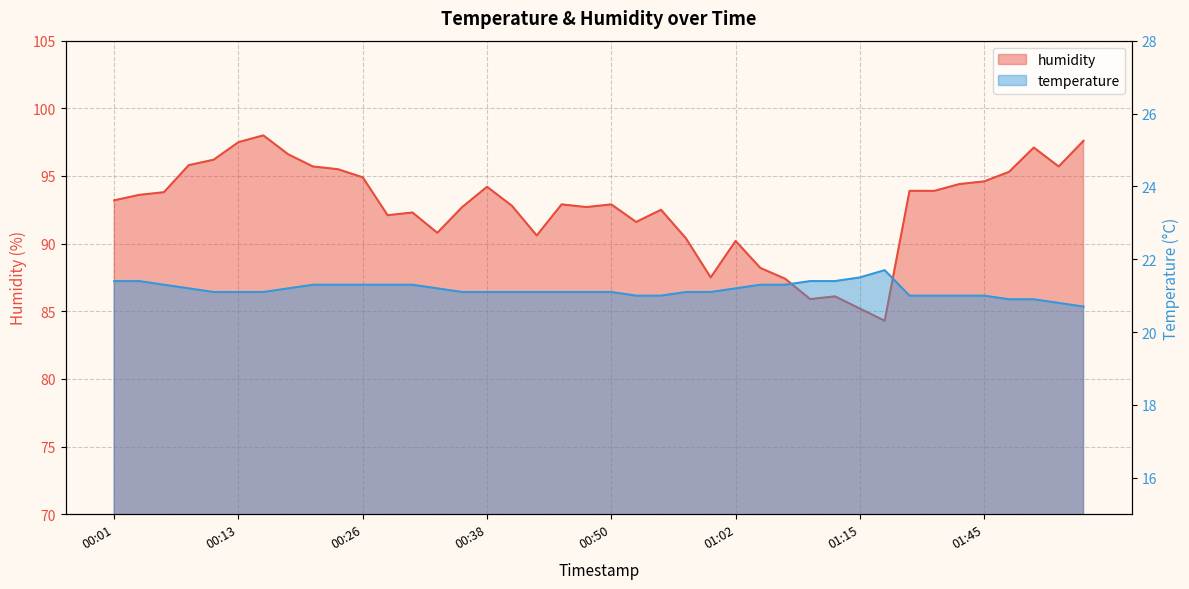

What is the label of the 21st point from the right?

00:48